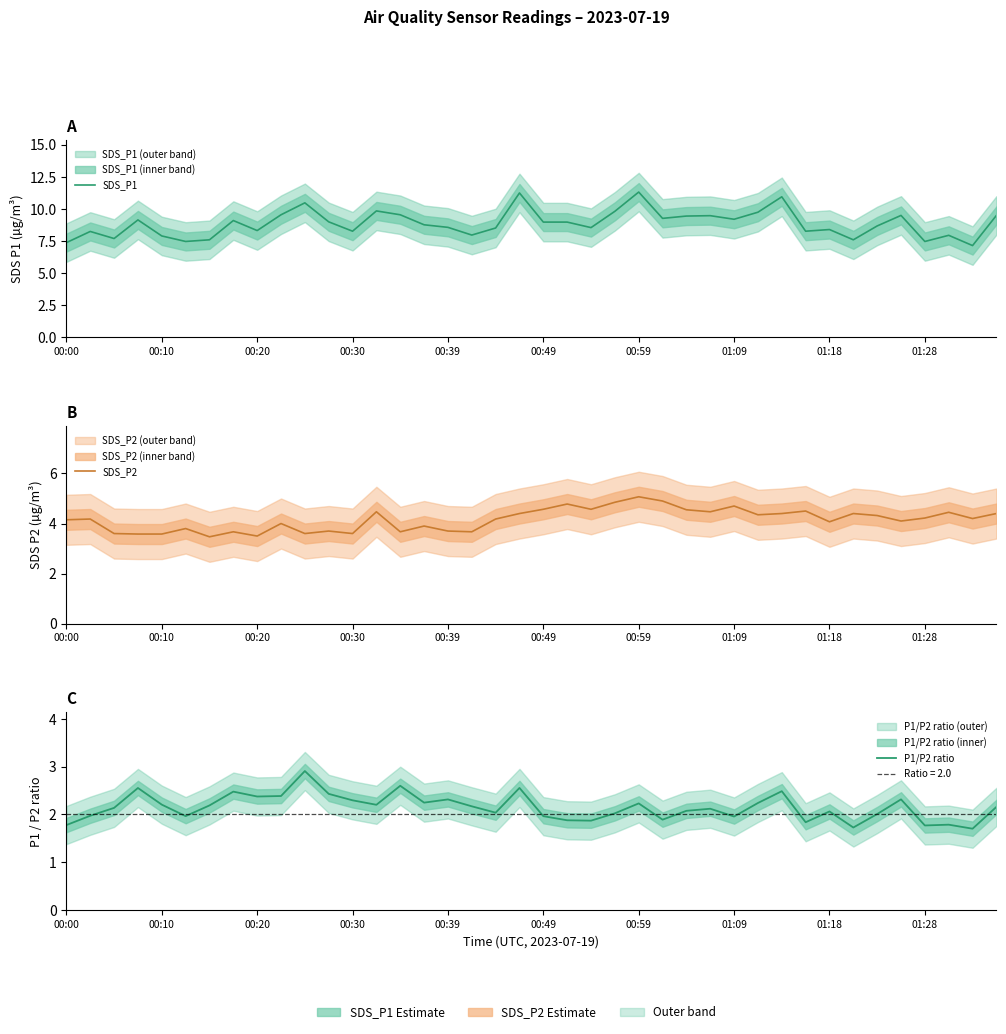

Does the chart display data point markers on the line(s)?

No